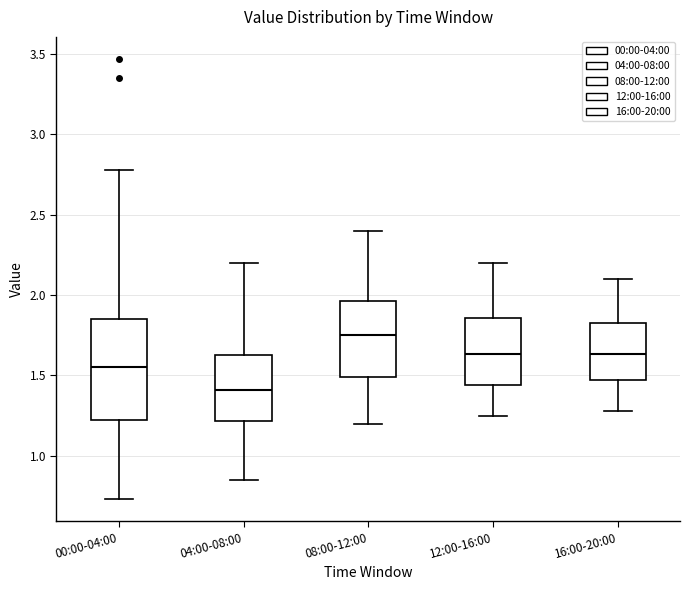

Comparing the boxes themselves (not the whiskers), which one is the tallest?

00:00-04:00